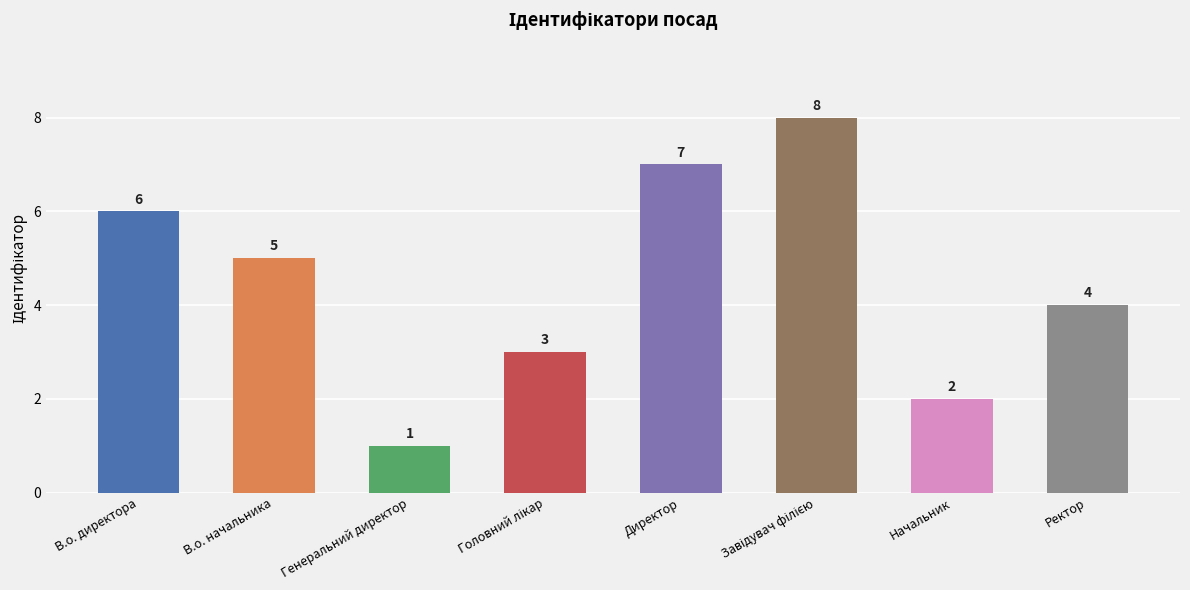

Reading right to left, transcribe all the data shown in this chart.

4	2	8	7	3	1	5	6